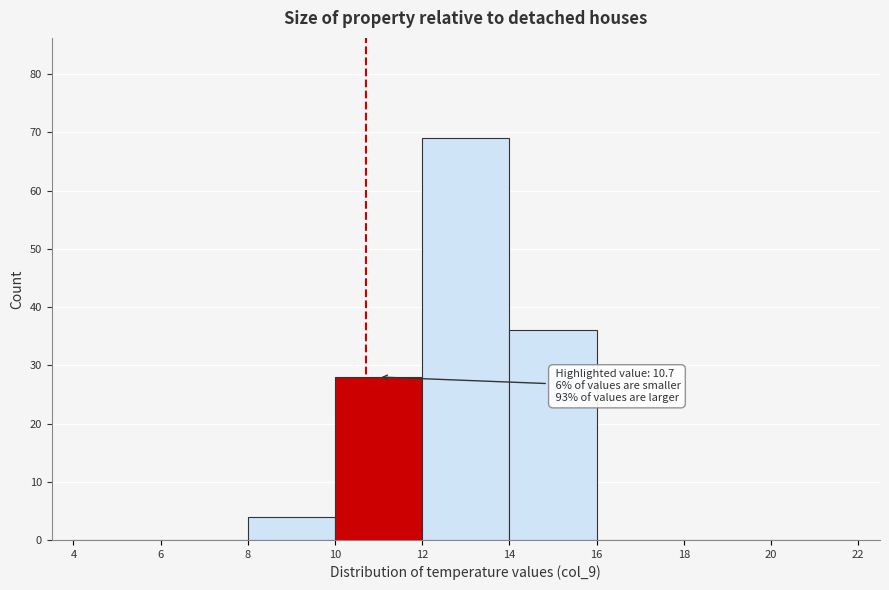

Which range on the x-axis has the tallest bar?

12 to 14